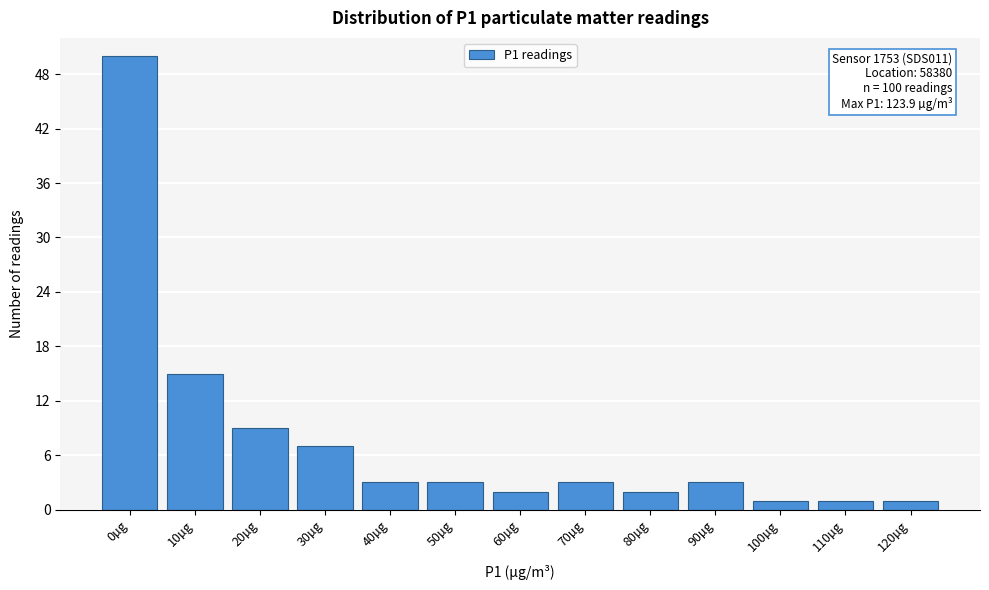

Reading left to right, extract all data points from this chart.

0µg=50	10µg=15	20µg=9	30µg=7	40µg=3	50µg=3	60µg=2	70µg=3	80µg=2	90µg=3	100µg=1	110µg=1	120µg=1